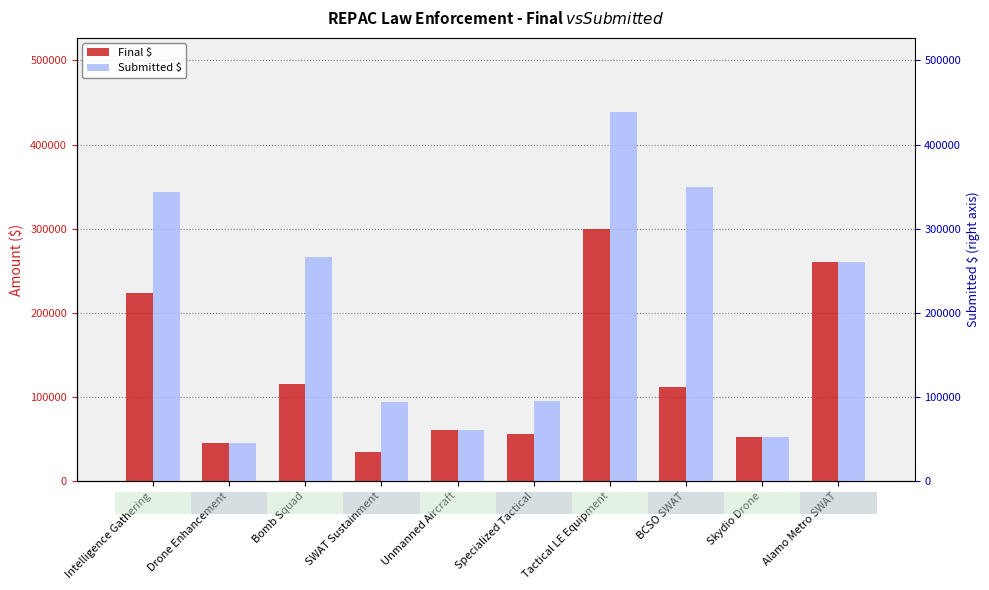

What is the value of the Final $ bar at the 10th from the left?

259850.0